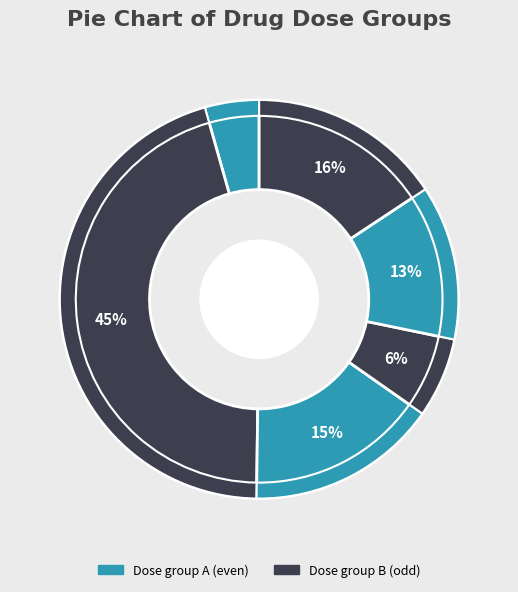

To the nearest percent, what is the combined percentage of 20 and 21?

15%